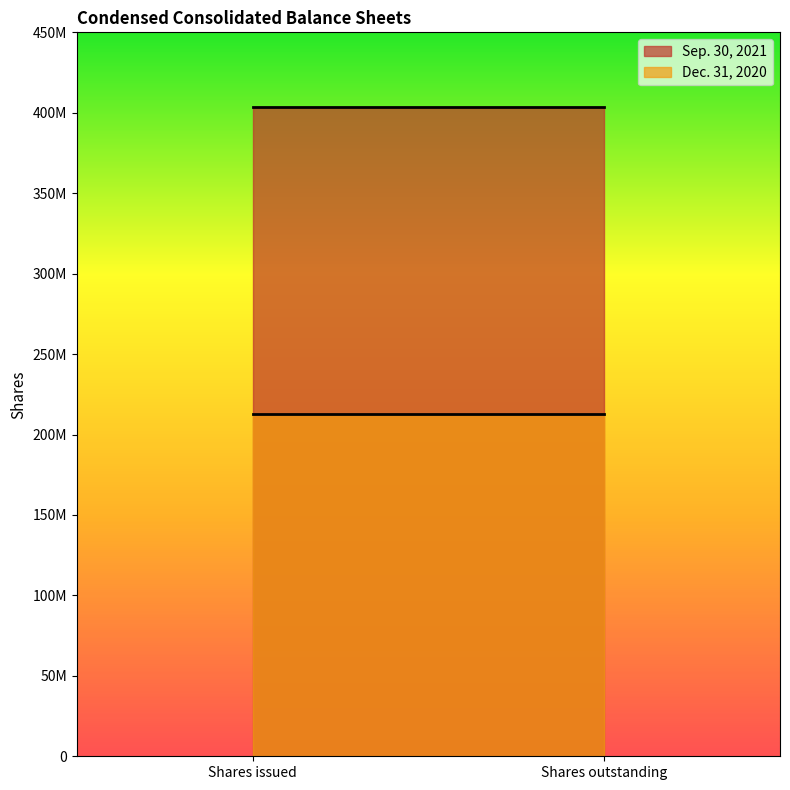

At Shares issued, list the series in order from smallest to largest.

Dec. 31, 2020, Sep. 30, 2021